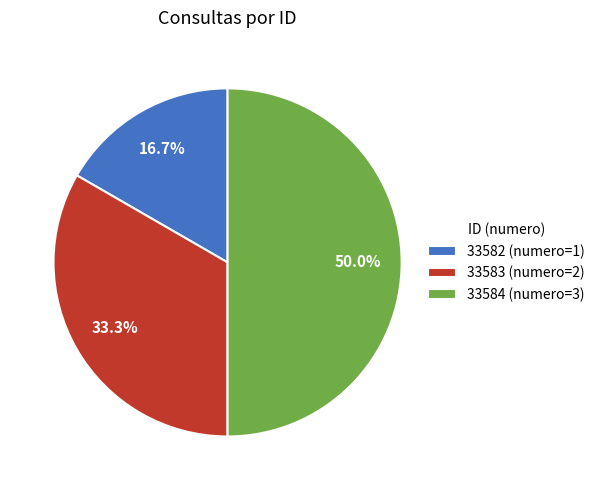

What is the ratio of the value at 33583 to the value at 33582?

2.0